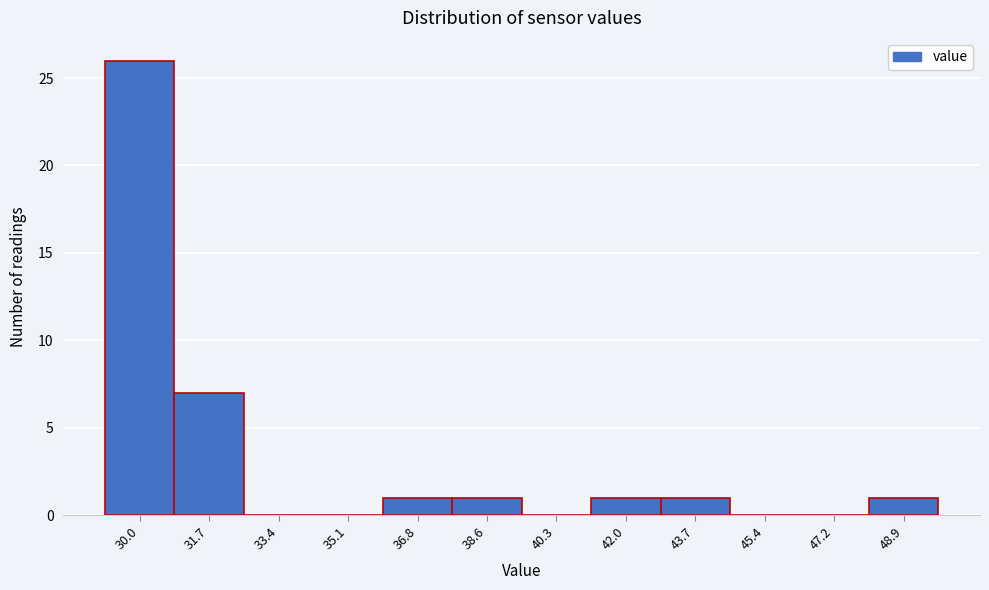

Reading right to left, what are all the values shown in this chart?

48.9=1	47.2=0	45.4=0	43.7=1	42.0=1	40.3=0	38.6=1	36.8=1	35.1=0	33.4=0	31.7=7	30.0=26